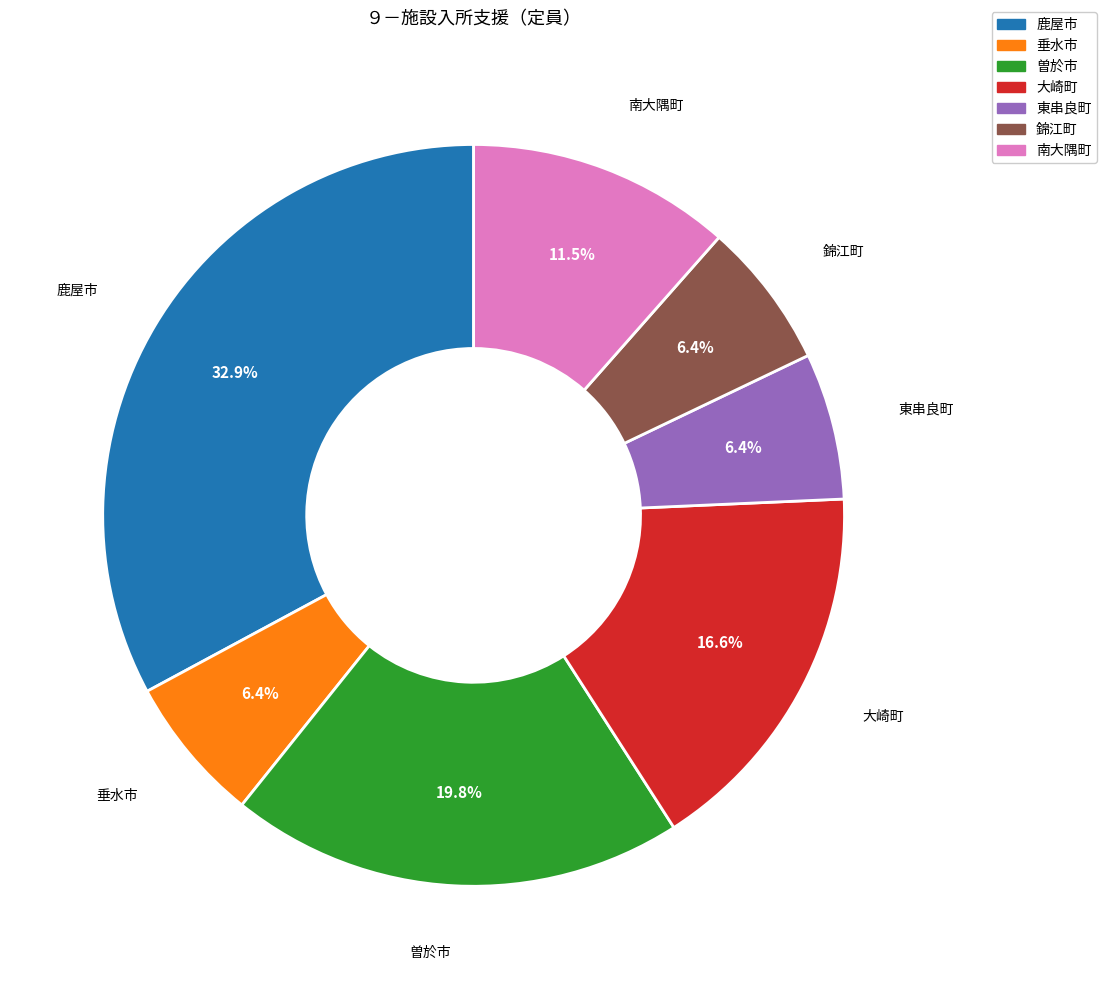

Which slice is the largest?

鹿屋市